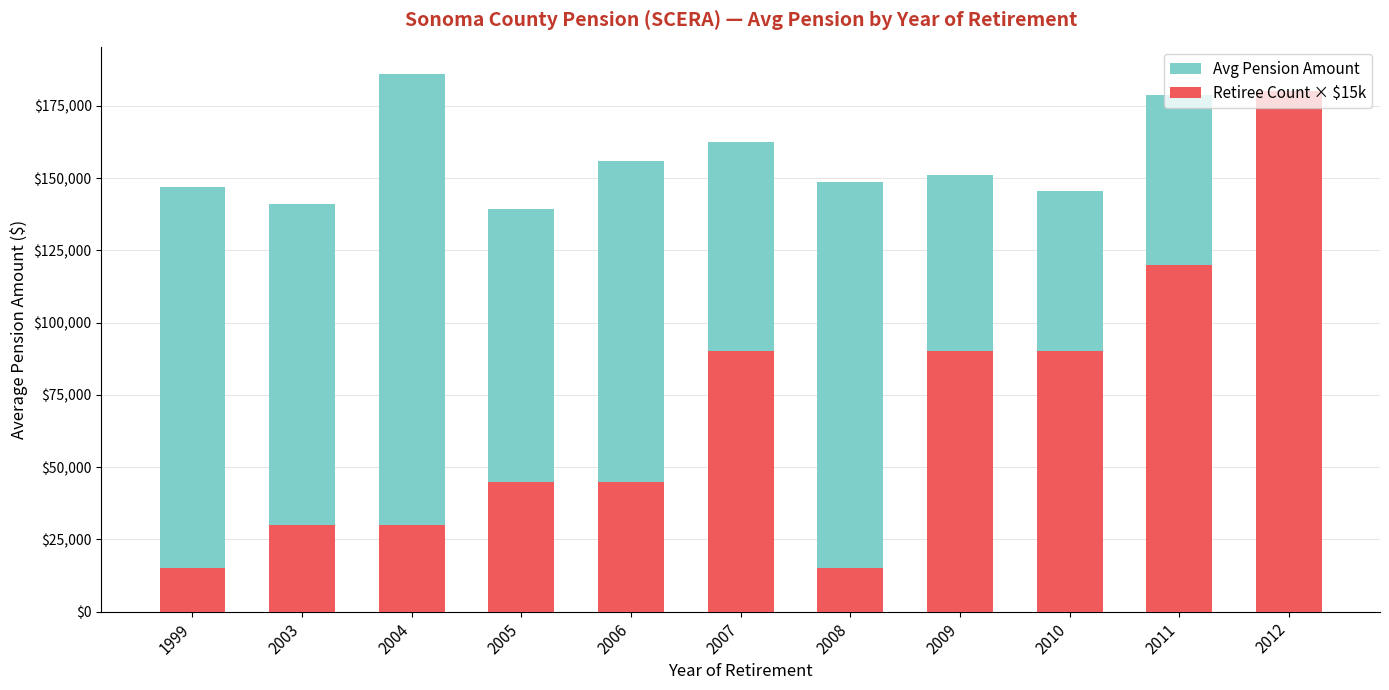

Which label corresponds to the smallest value in the chart?

1999